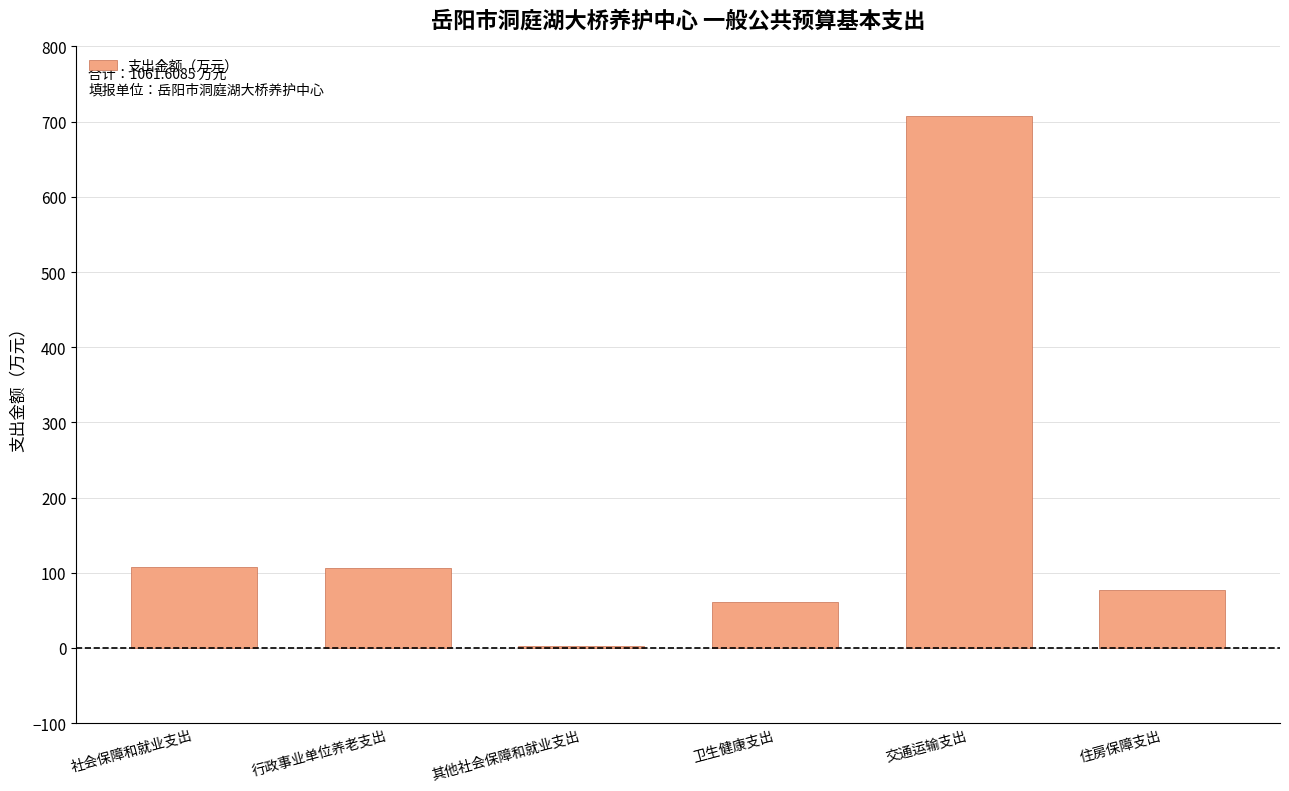

What is the sum of all values?

1061.6